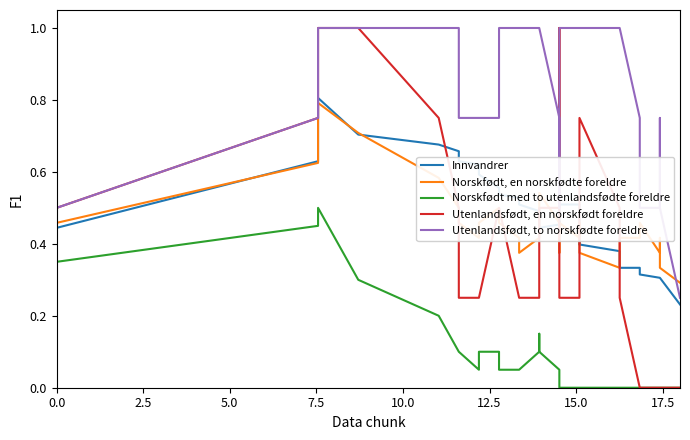

How many Innvandrer values are between 0 and 1?

40